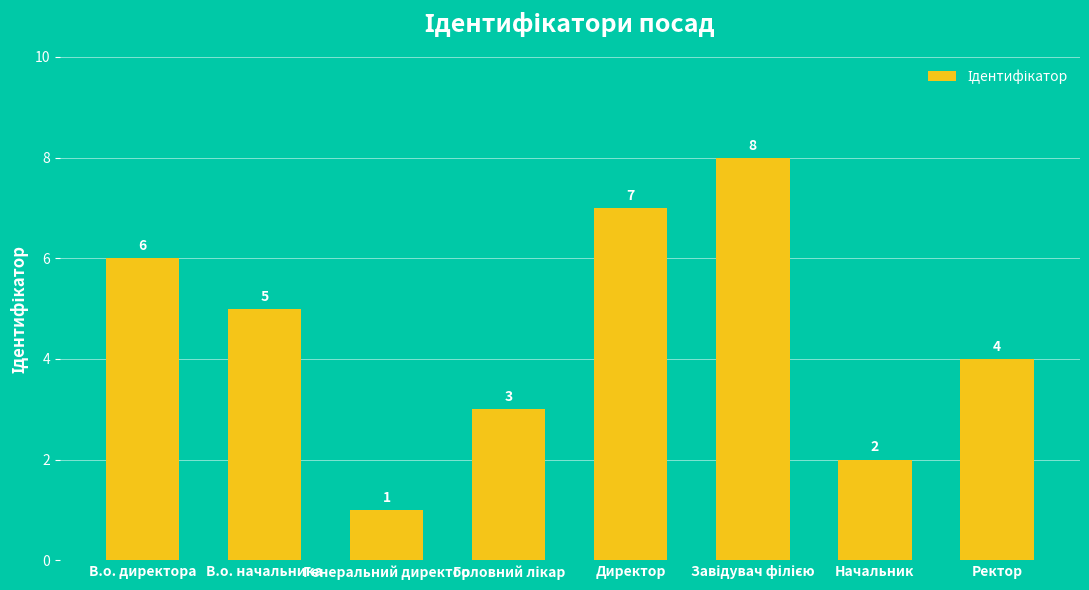

What is the sum of all values?

36